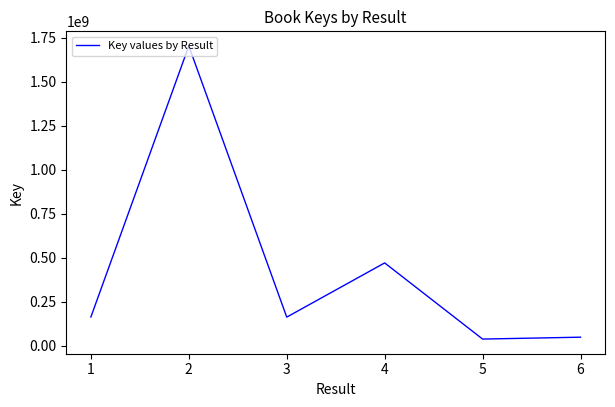

How many distinct data groups are displayed?

1